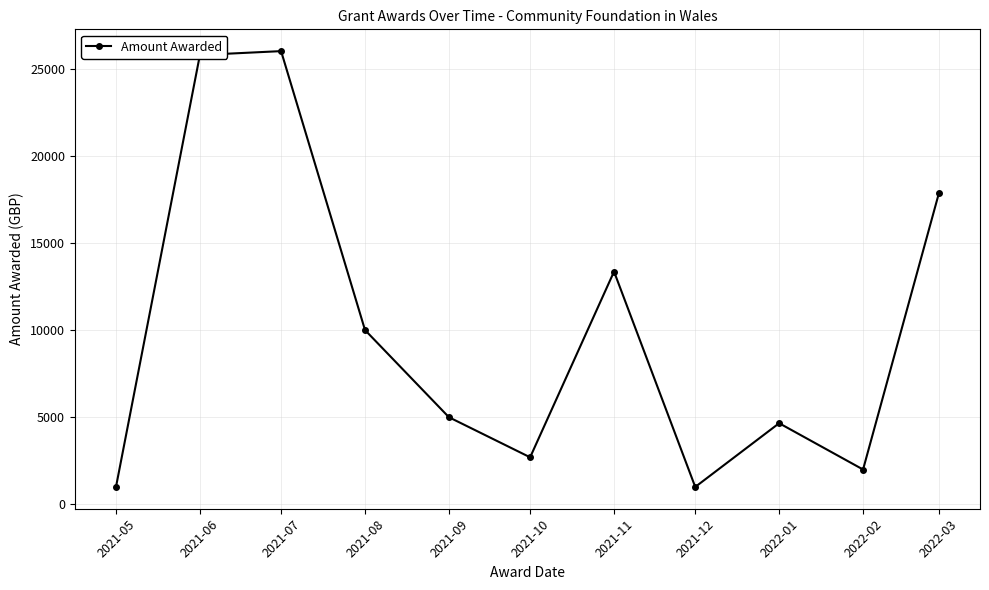

True or false: there are more than 2 points higher than both neighbors.

True